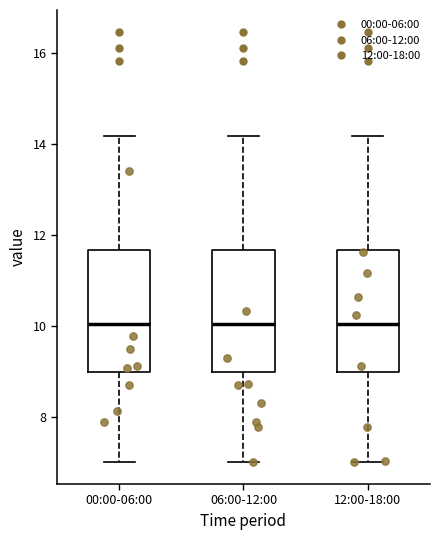

Reading left to right, transcribe this box plot: for each box, give where its median line is, the range the box spans, and where its two whiskers end, as read against the y-axis. The values are not printed on the chart, so give them approximately, as read against the axis.

00:00-06:00: median 10.0, box 9.0 to 11.6, whiskers 7.0 to 14.2
06:00-12:00: median 10.0, box 9.0 to 11.6, whiskers 7.0 to 14.2
12:00-18:00: median 10.0, box 9.0 to 11.6, whiskers 7.0 to 14.2